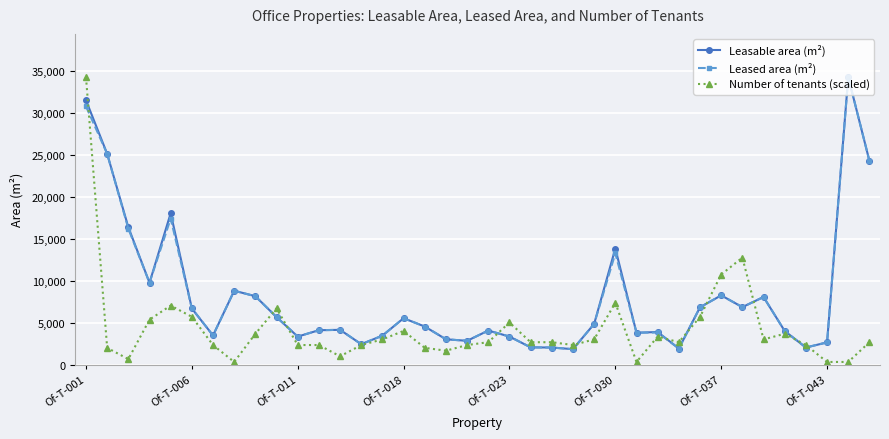

What is the value of the Leased area (m²) point at the 27th from the left?

3820.1